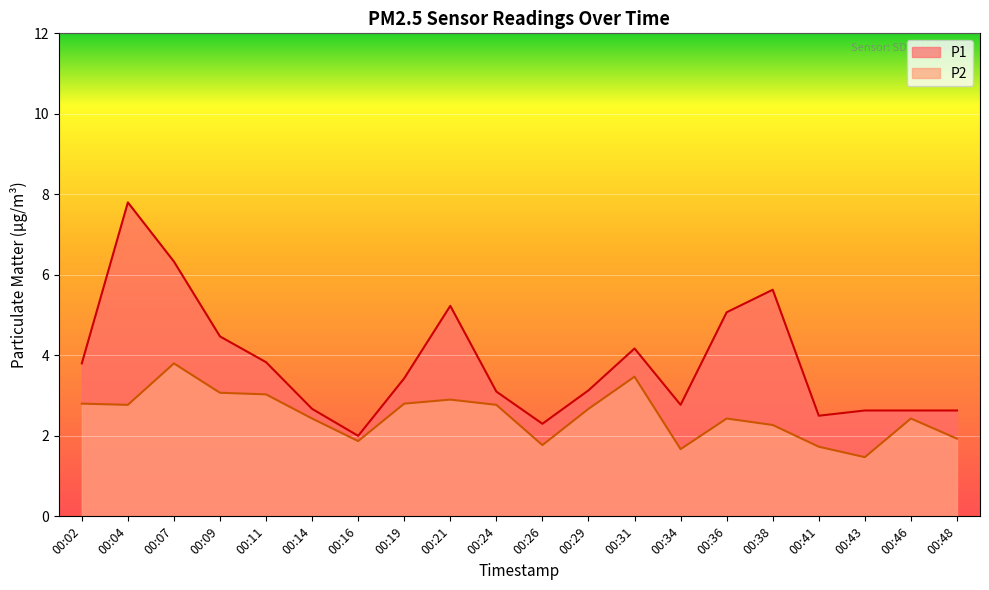

At which category is the sum across all series the highest?

00:04